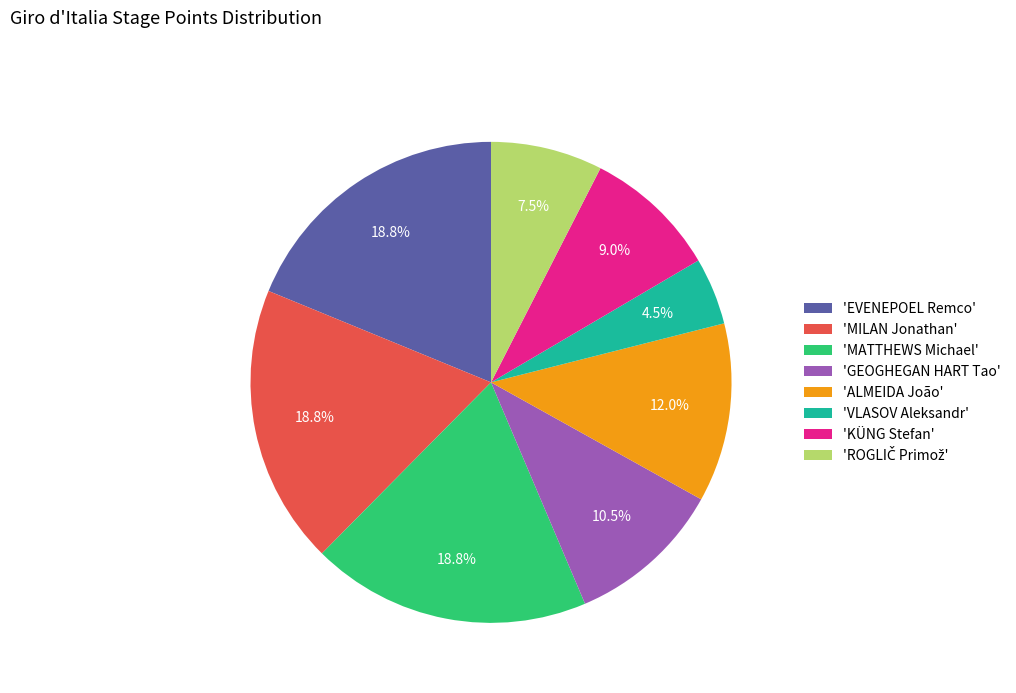

Approximately how many times larger is the value at 'KÜNG Stefan' compared to 'MILAN Jonathan'?

0.5